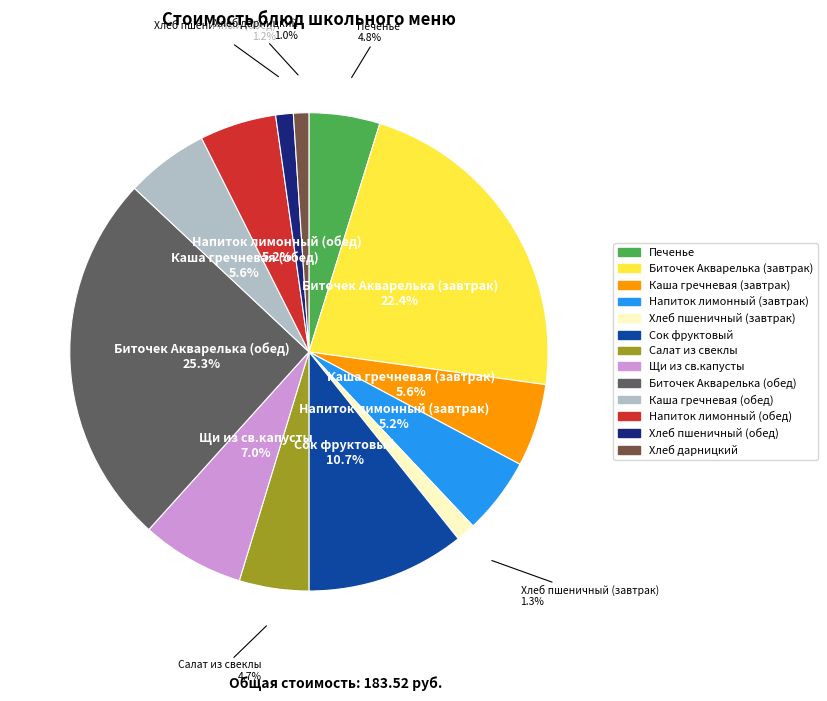

To the nearest percent, what is the difference between the largest and smallest slice percentages?

24%